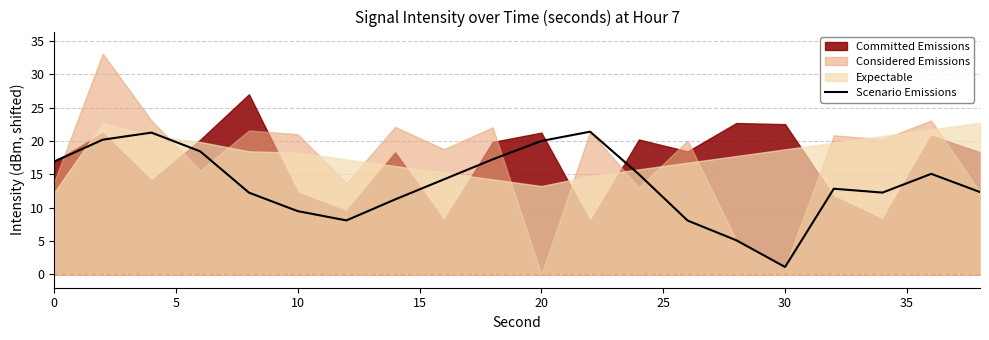

The value of Scenario Emissions at 30 is 1.1. True or false?

True